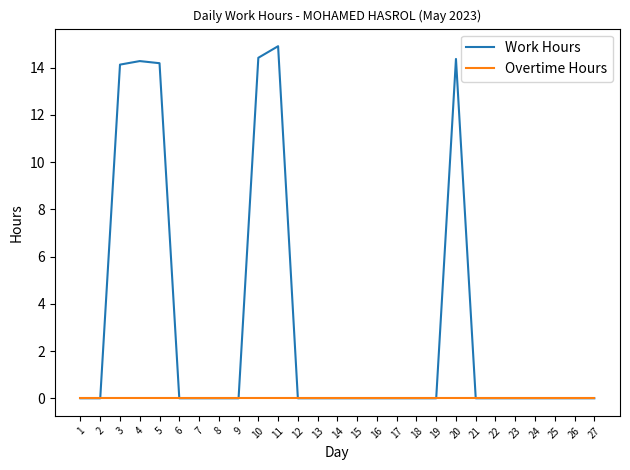

Which series has the widest spread of values?

Work Hours